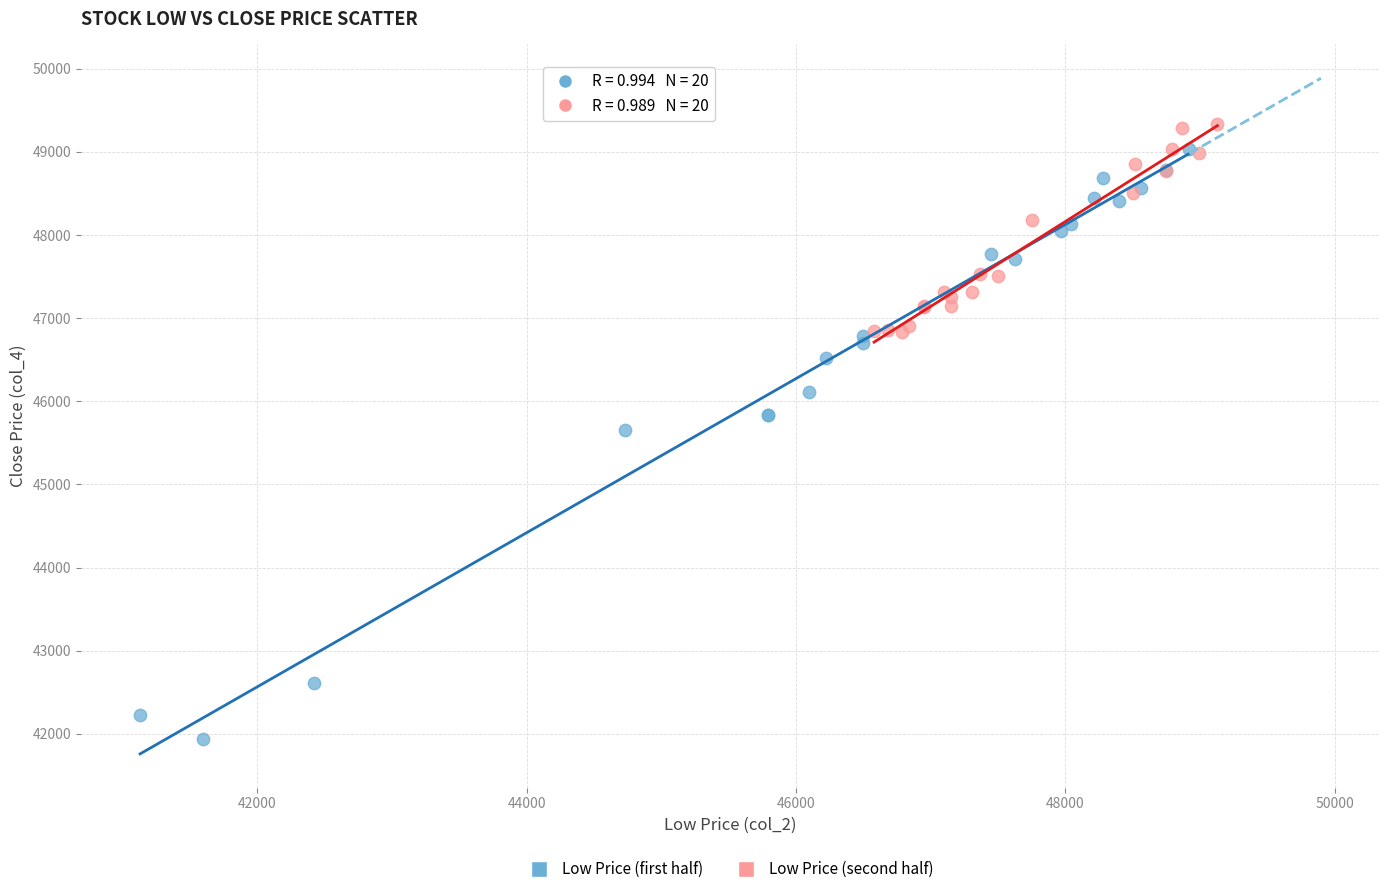

Which series has the widest spread of Y values?

Low Price (first half)